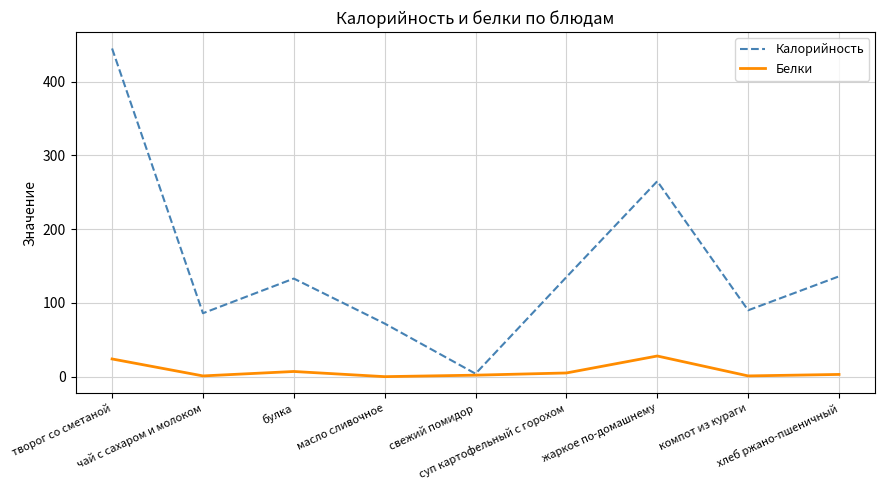

Which series has the largest range (max minus min)?

Калорийность